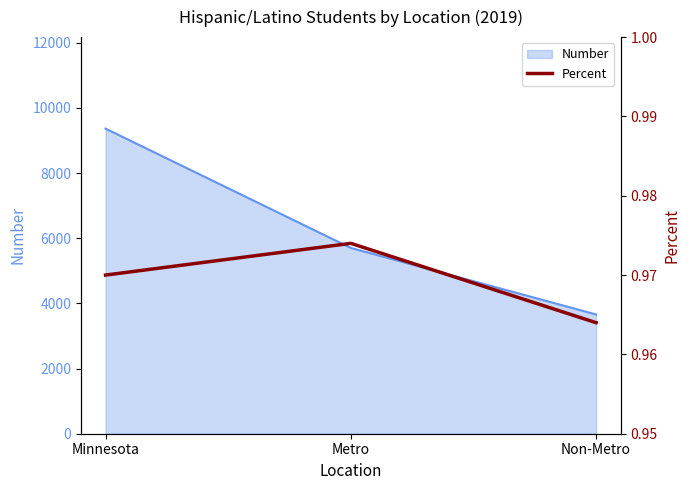

True or false: the data shows 0.3 at Non-Metro.

False